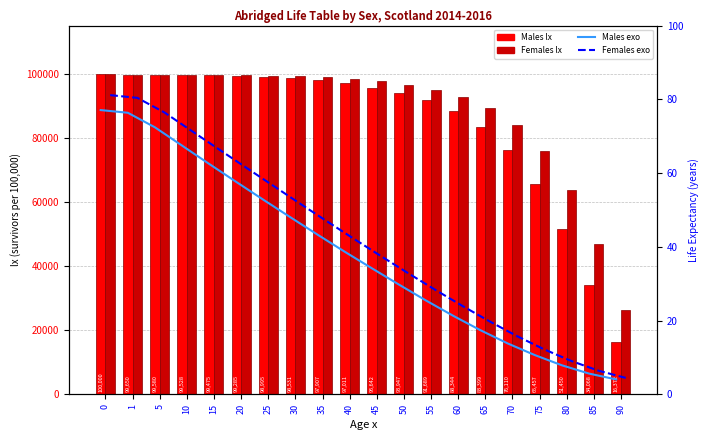

Which label corresponds to the smallest value in the chart?

90